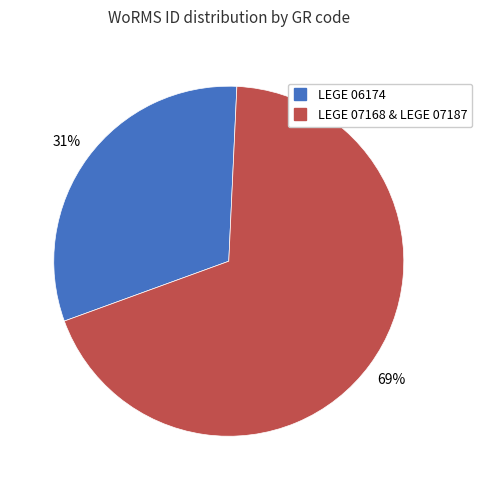

Does any single category account for the majority?

Yes